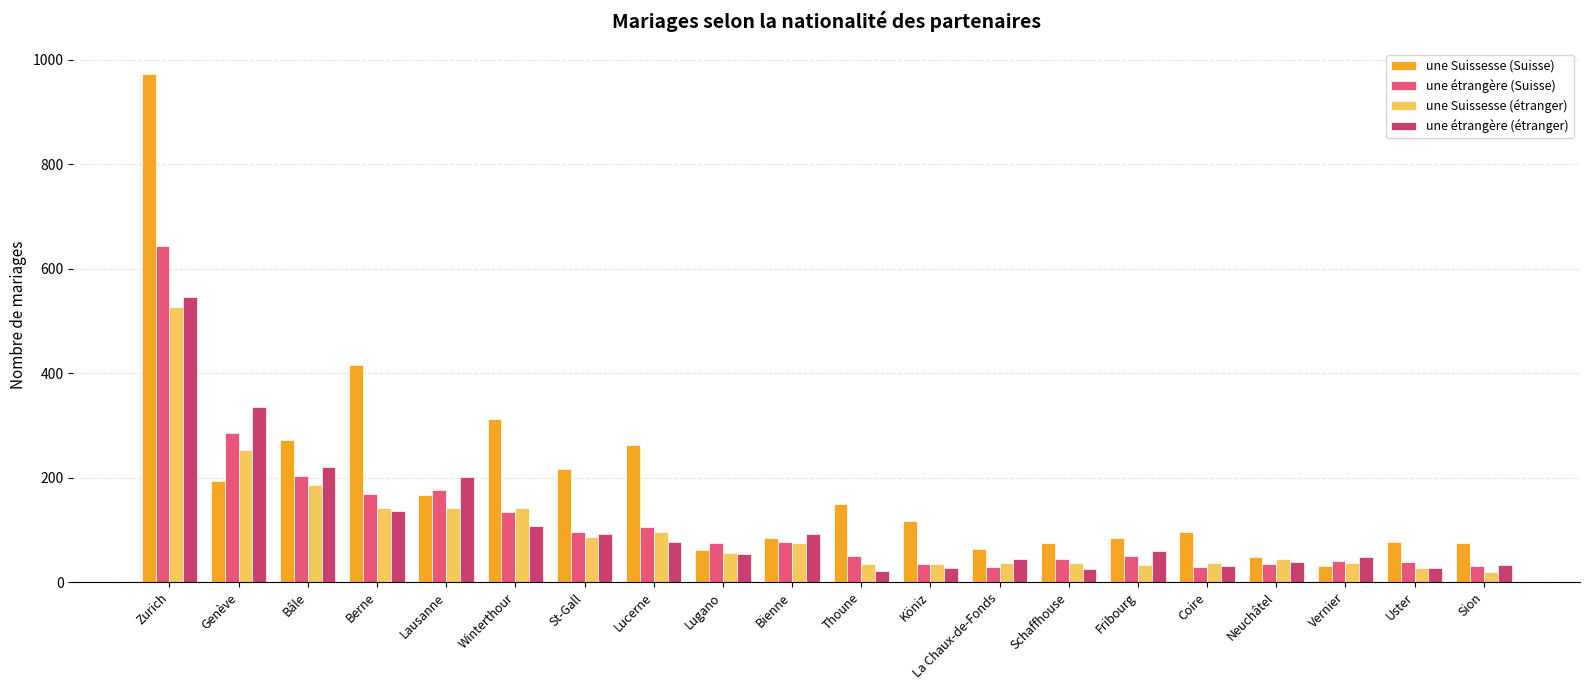

The value of une Suissesse (étranger) at Lucerne is 95. True or false?

True